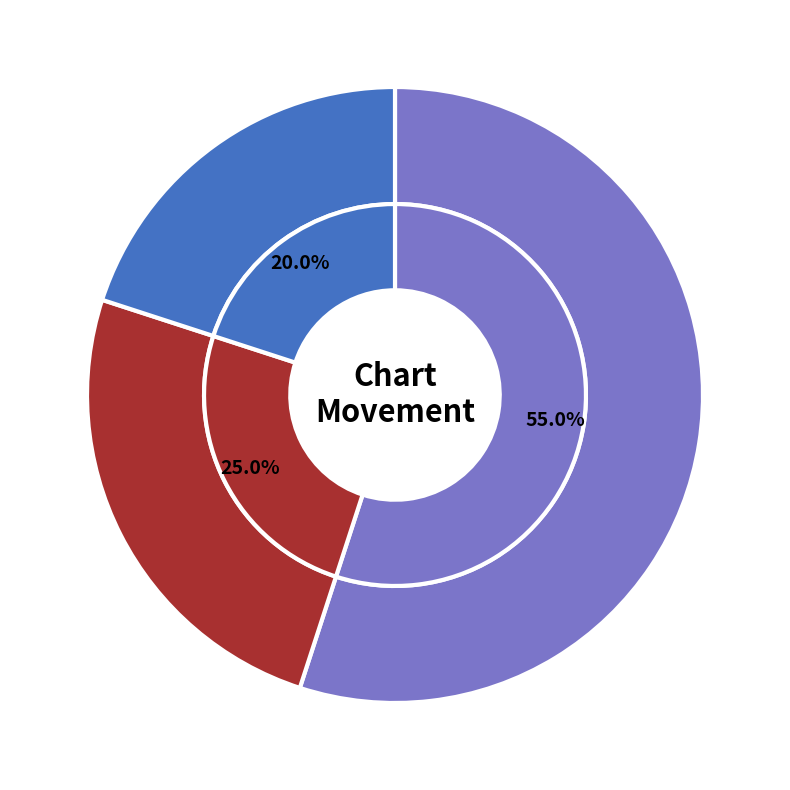

How many segments does this pie chart have?

3